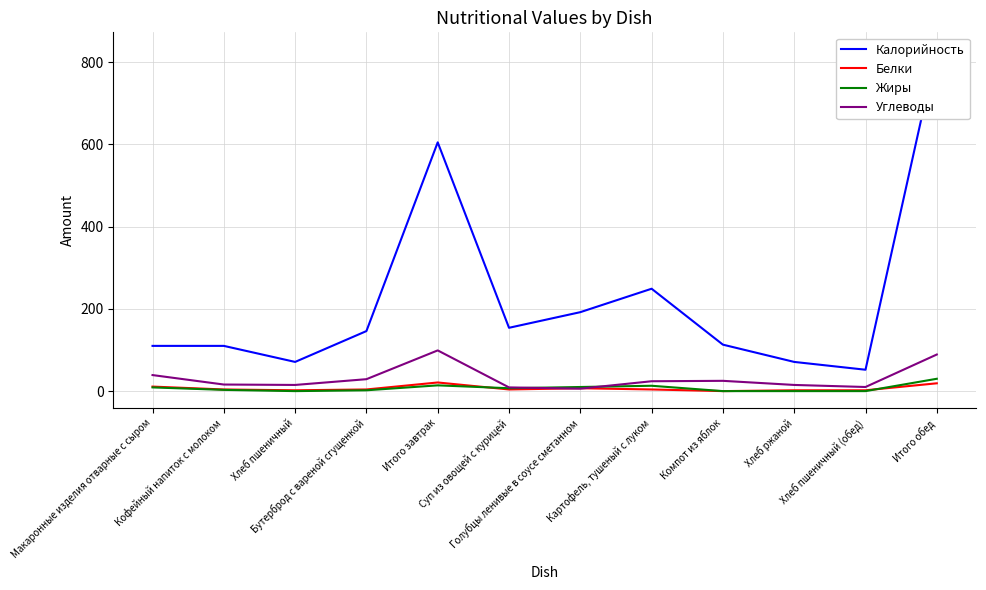

What position from the right is Макаронные изделия отварные с сыром?

12